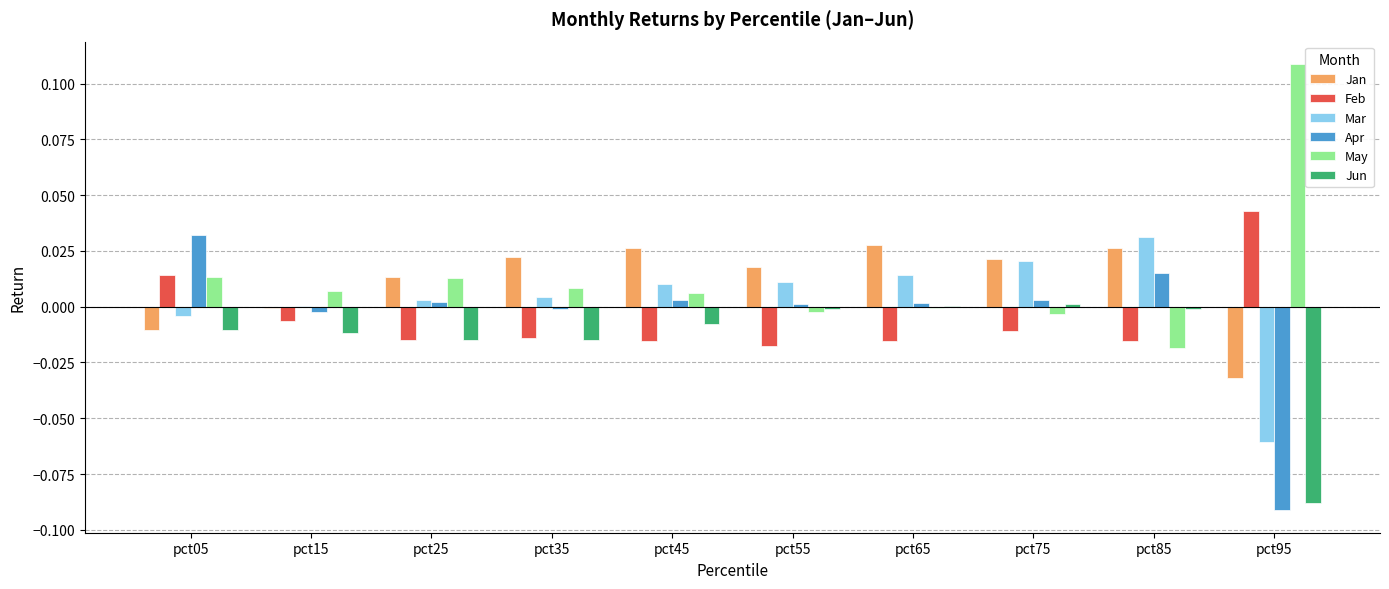

Is it true that Mar equals -0.0 at pct05?

True